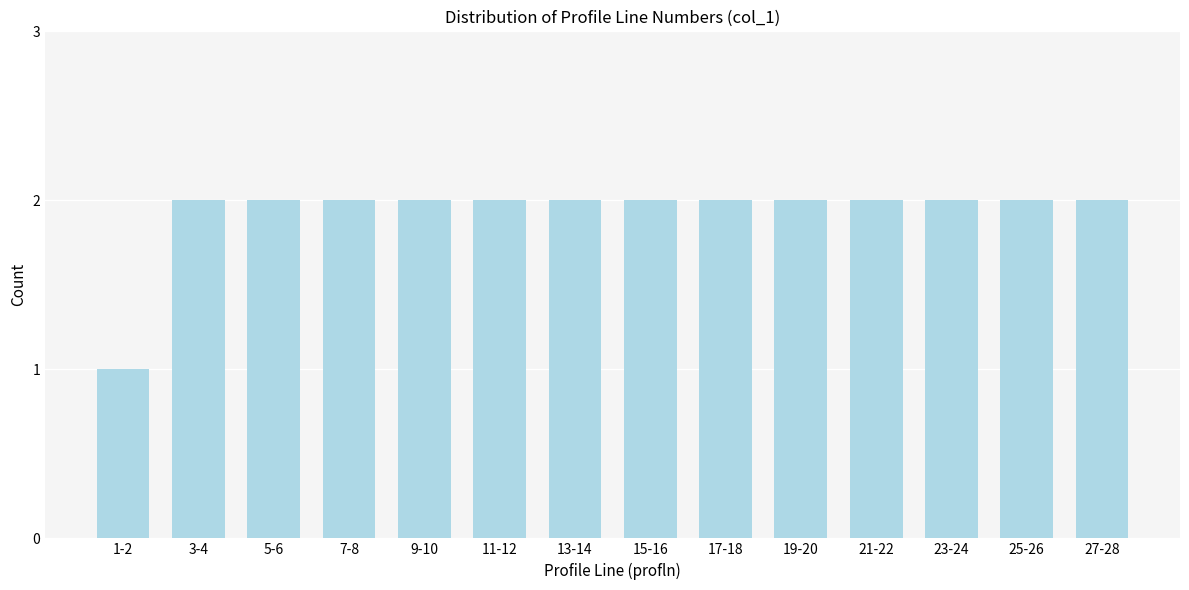

Reading left to right, transcribe all the data shown in this chart.

1	2	2	2	2	2	2	2	2	2	2	2	2	2